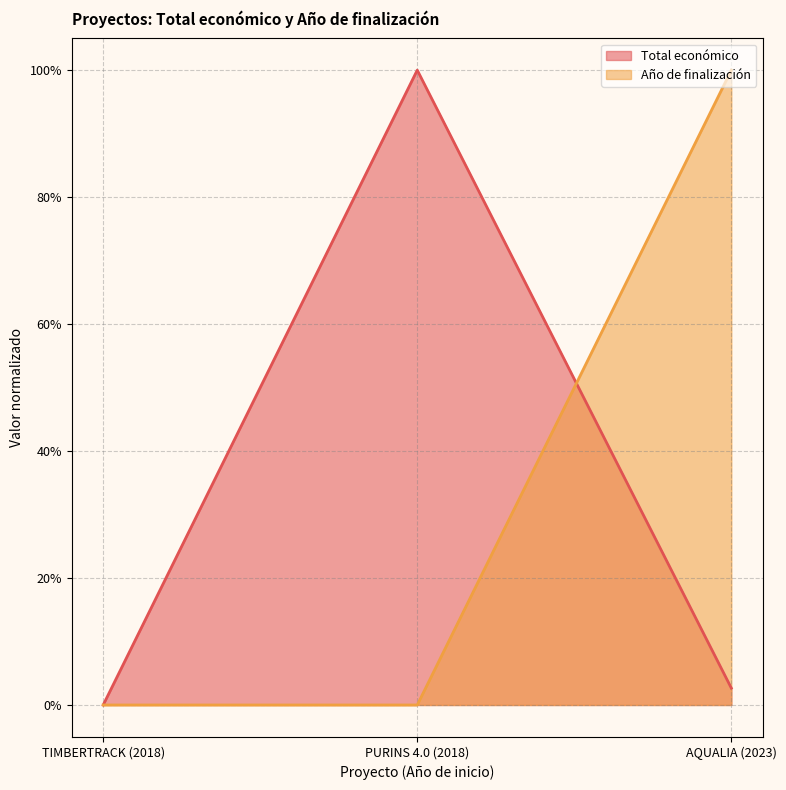

Does the chart display data point markers on the line(s)?

No